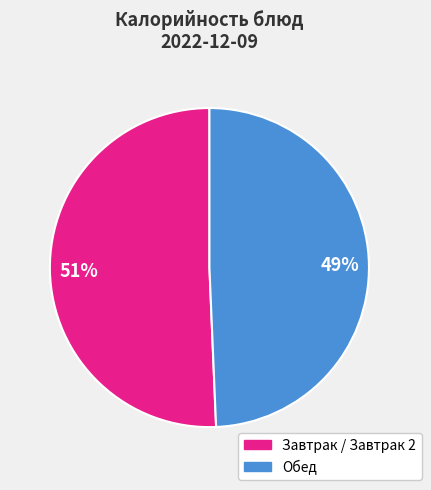

Is it true that Завтрак / Завтрак 2 is 38% of the pie?

False